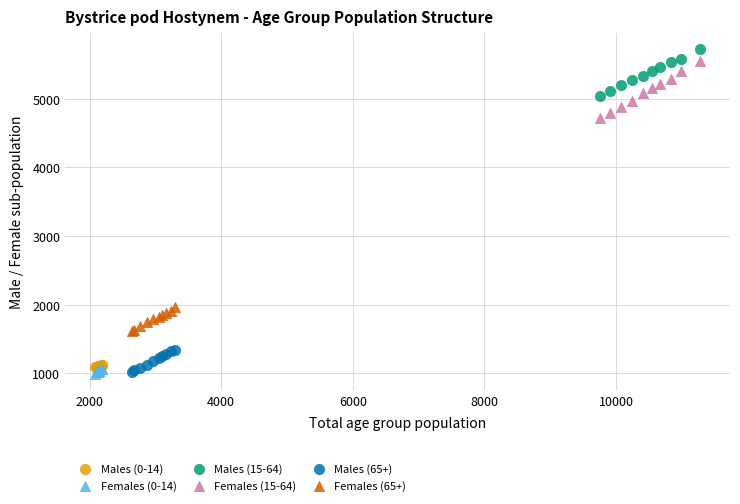

Which series has the largest Y range (max minus min)?

Females (15-64)